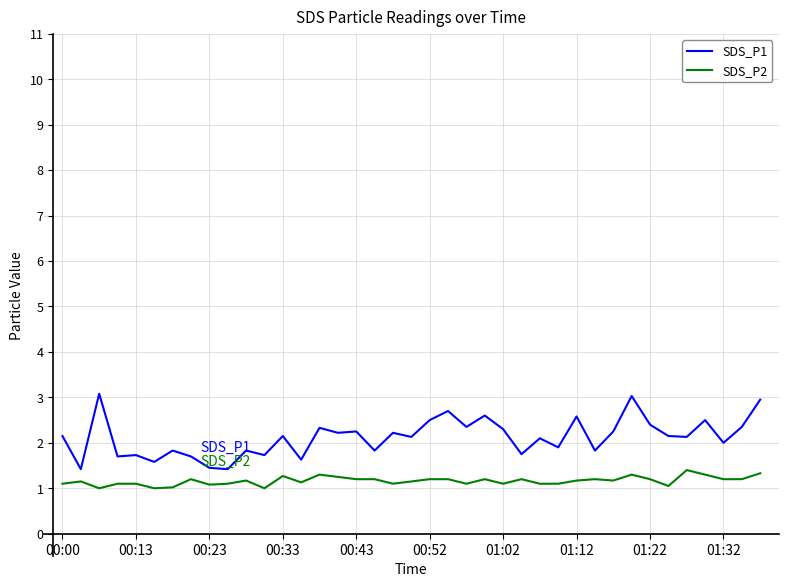

Rank the series by their average value, from highest to lowest.

SDS_P1, SDS_P2